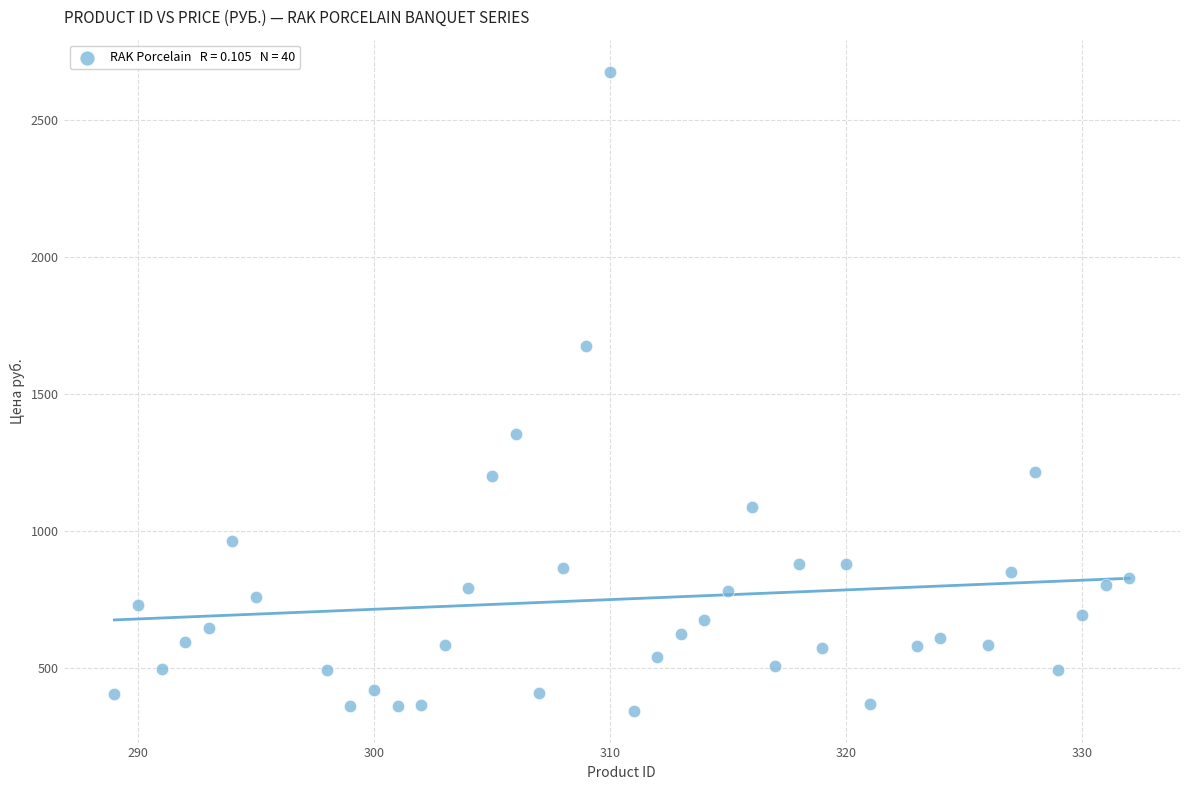

What is the range of Y values (max minus min)?

2333